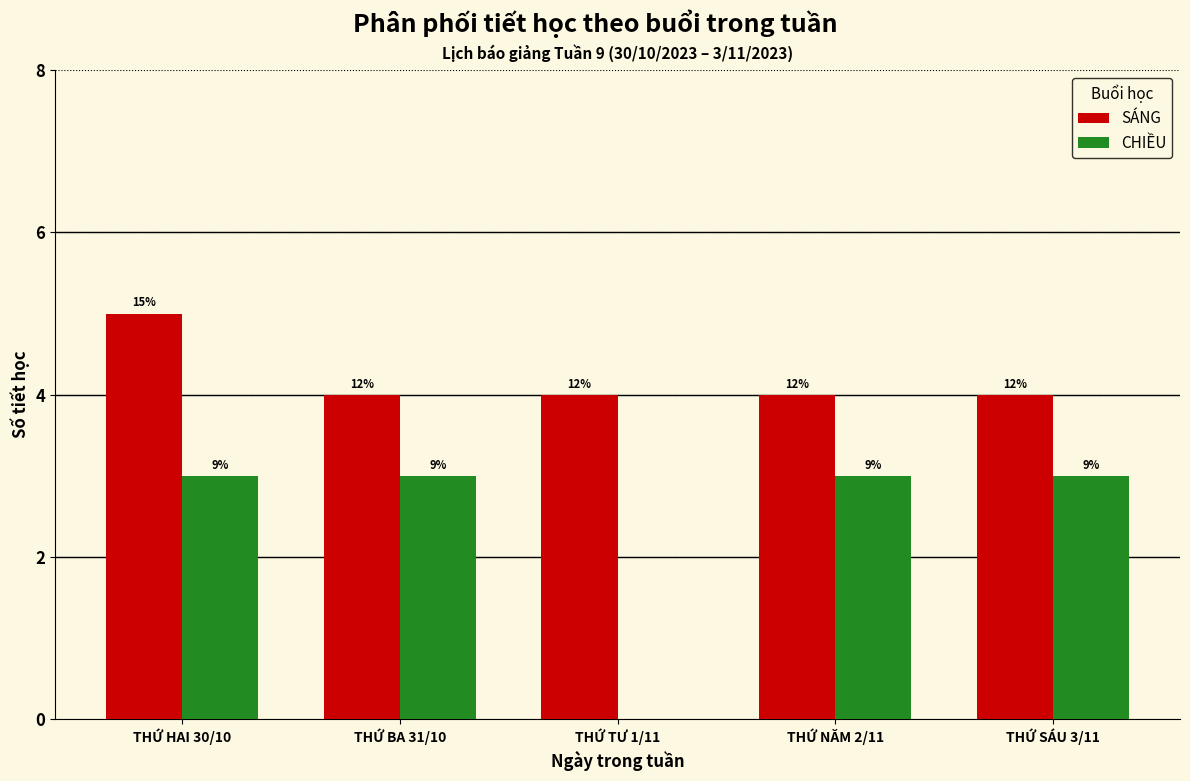

Are the bars grouped side by side (vs. stacked)?

Yes